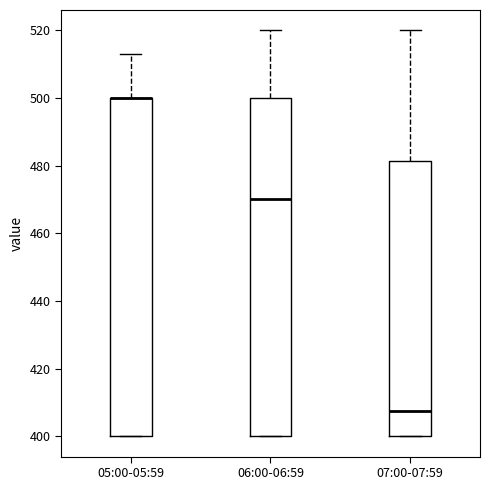

Reading left to right, transcribe this box plot: for each box, give where its median line is, the range the box spans, and where its two whiskers end, as read against the y-axis. The values are not printed on the chart, so give them approximately, as read against the axis.

05:00-05:59: median 500 (drawn on the box's upper edge), box 400 to 500, whiskers 400 to 514
06:00-06:59: median 470, box 400 to 500, whiskers 400 to 520
07:00-07:59: median 408, box 400 to 482, whiskers 400 to 520